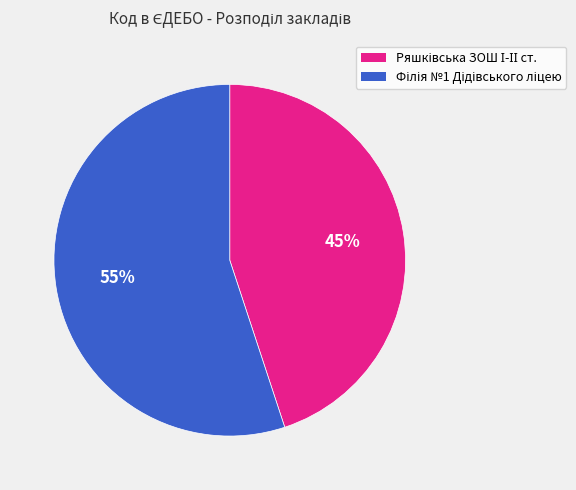

Does any single category account for the majority?

Yes